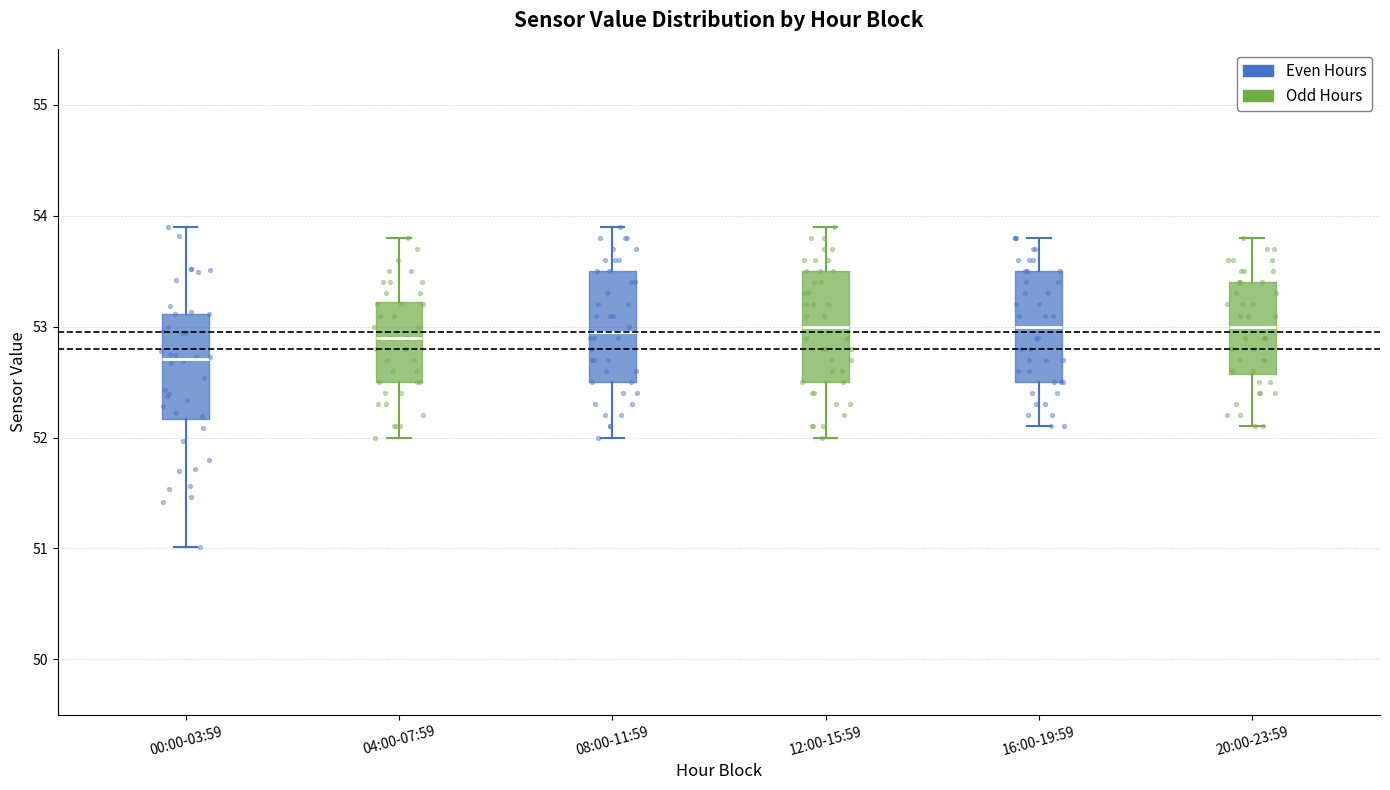

Where does the median line of the box for 12:00-15:59 sit on the y-axis? The values are not printed on the chart, so give them approximately, as read against the axis.

53.0